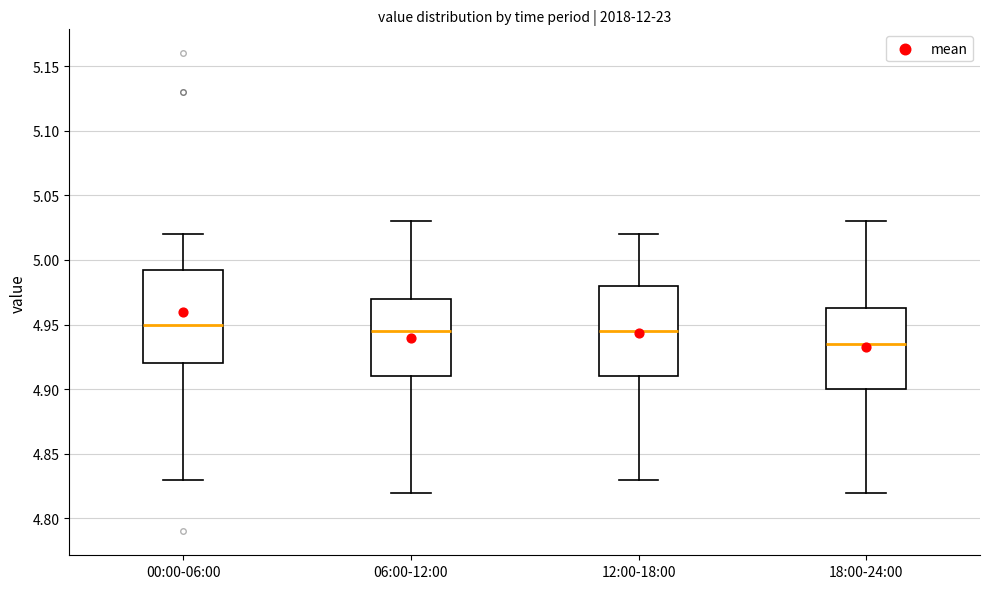

Reading left to right, read every box against the y-axis: the position of its median line, the range the box covers, and the ends of its whiskers. The values are not printed on the chart, so give them approximately, as read against the axis.

00:00-06:00: median 4.950, box 4.920 to 4.995, whiskers 4.830 to 5.020
06:00-12:00: median 4.945, box 4.910 to 4.970, whiskers 4.820 to 5.030
12:00-18:00: median 4.945, box 4.910 to 4.980, whiskers 4.830 to 5.020
18:00-24:00: median 4.935, box 4.900 to 4.965, whiskers 4.820 to 5.030